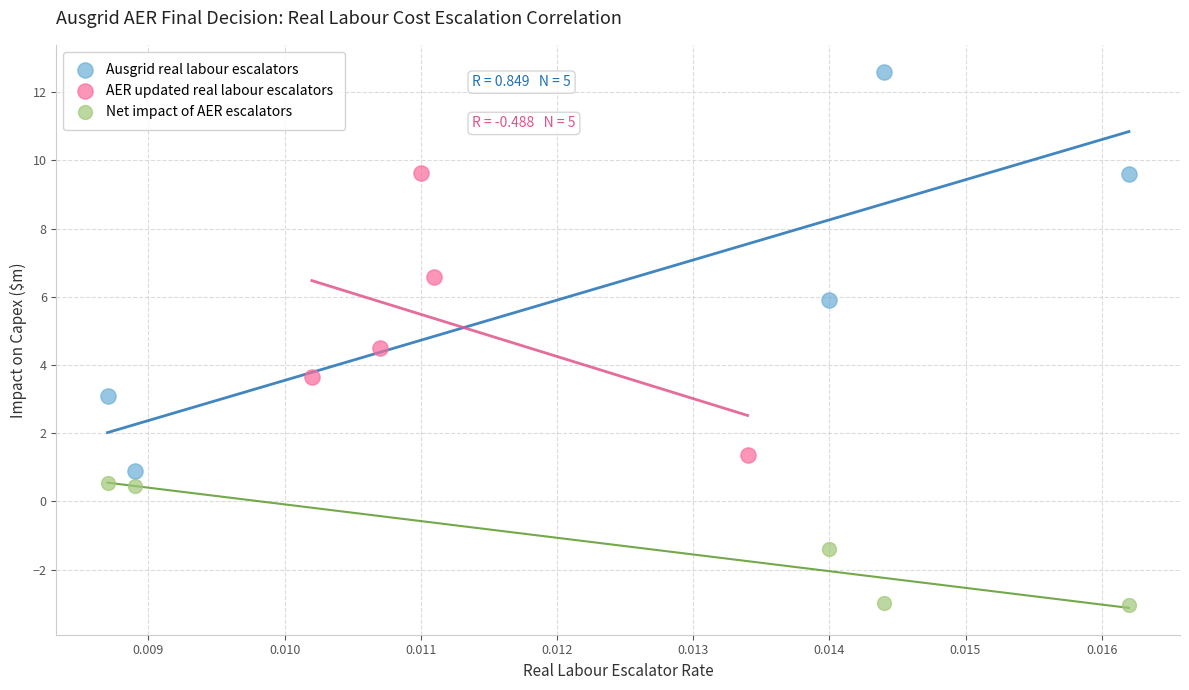

Which series contains the highest Y value?

Ausgrid real labour escalators